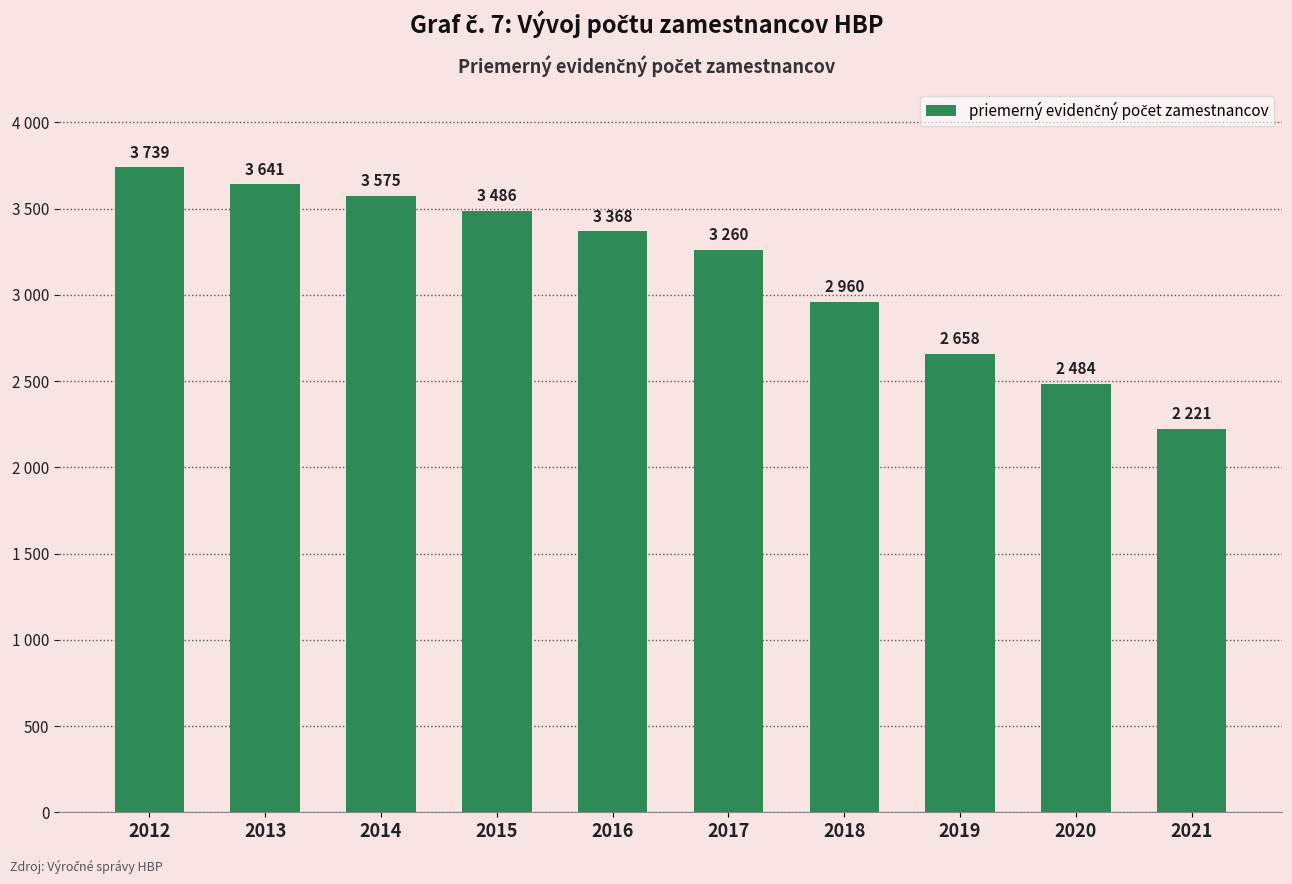

Reading right to left, list all the values displayed in this chart.

2021=2221	2020=2484	2019=2658	2018=2960	2017=3260	2016=3368	2015=3486	2014=3575	2013=3641	2012=3739